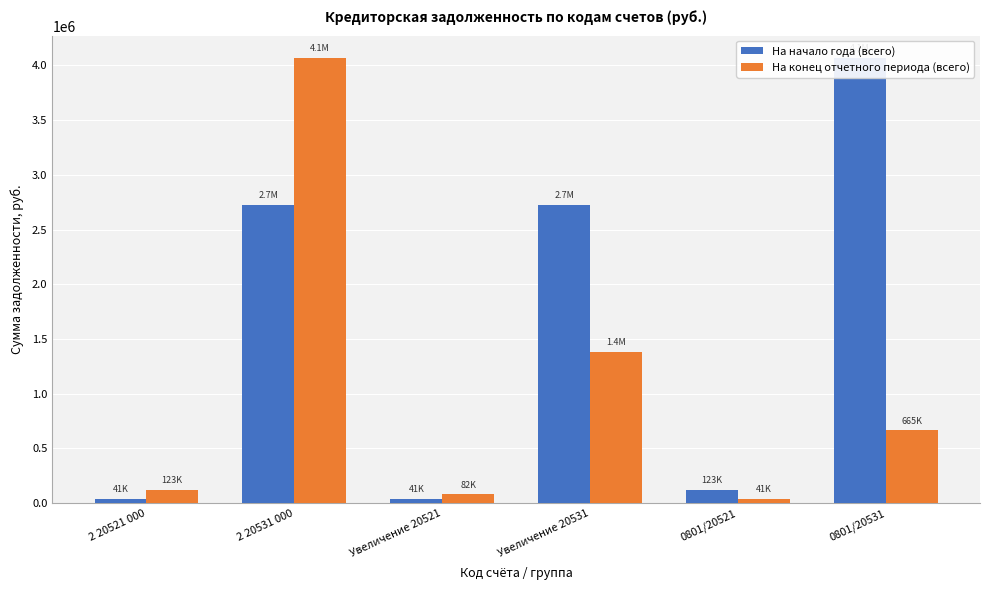

Which series has the largest range (max minus min)?

На конец отчетного периода (всего)